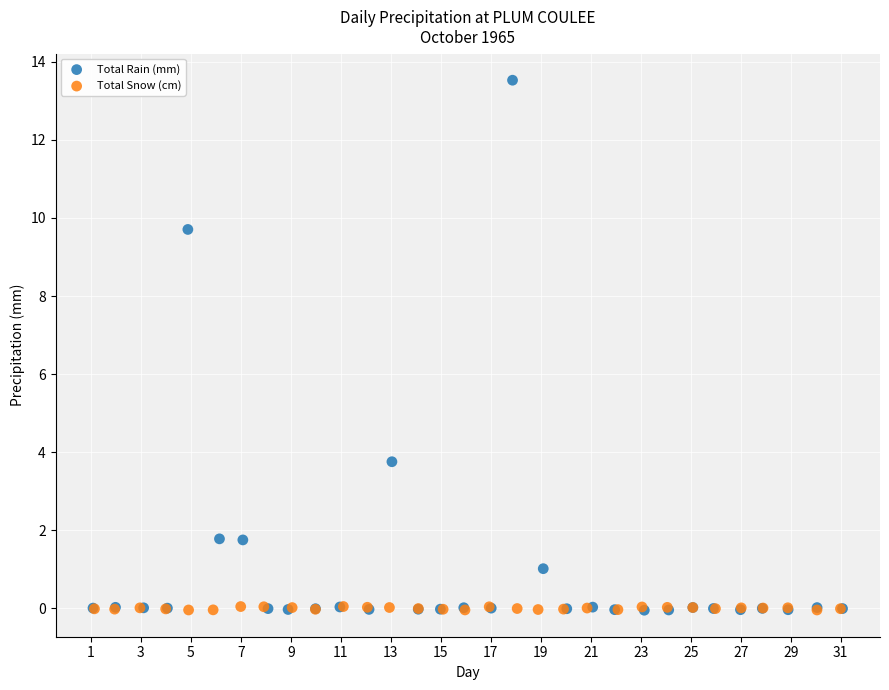

What are all the series names shown in the legend?

Total Rain (mm), Total Snow (cm)